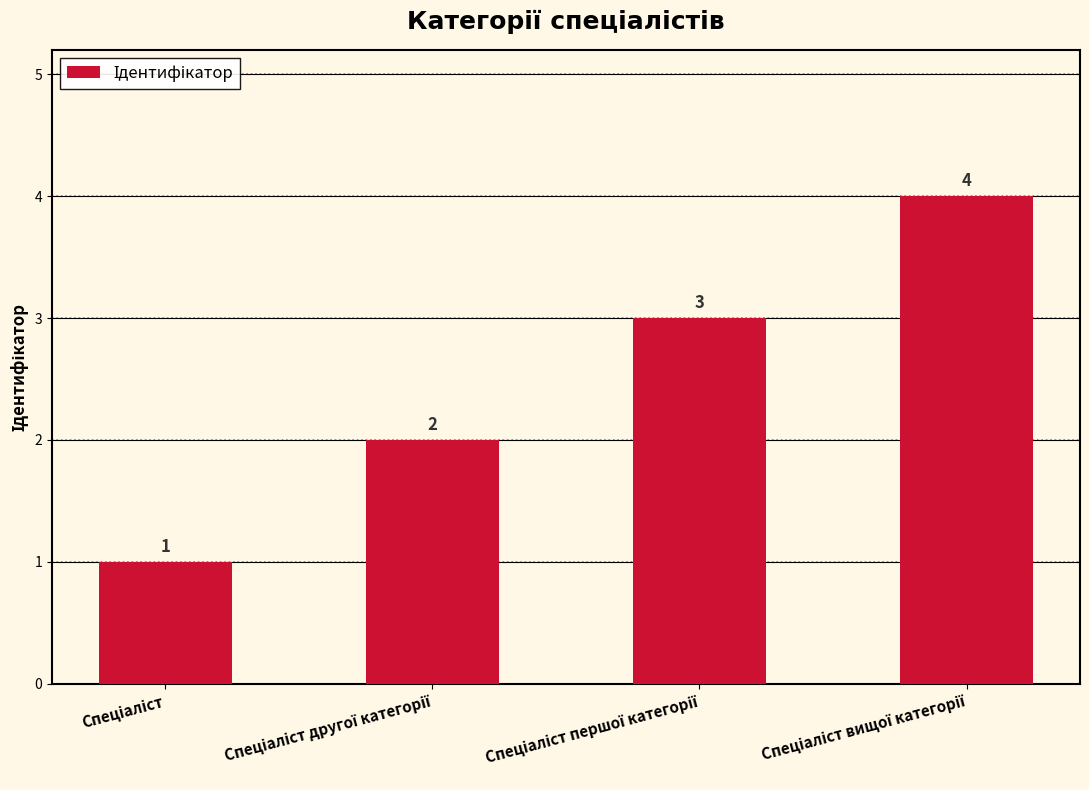

How many values are between 2 and 4?

3